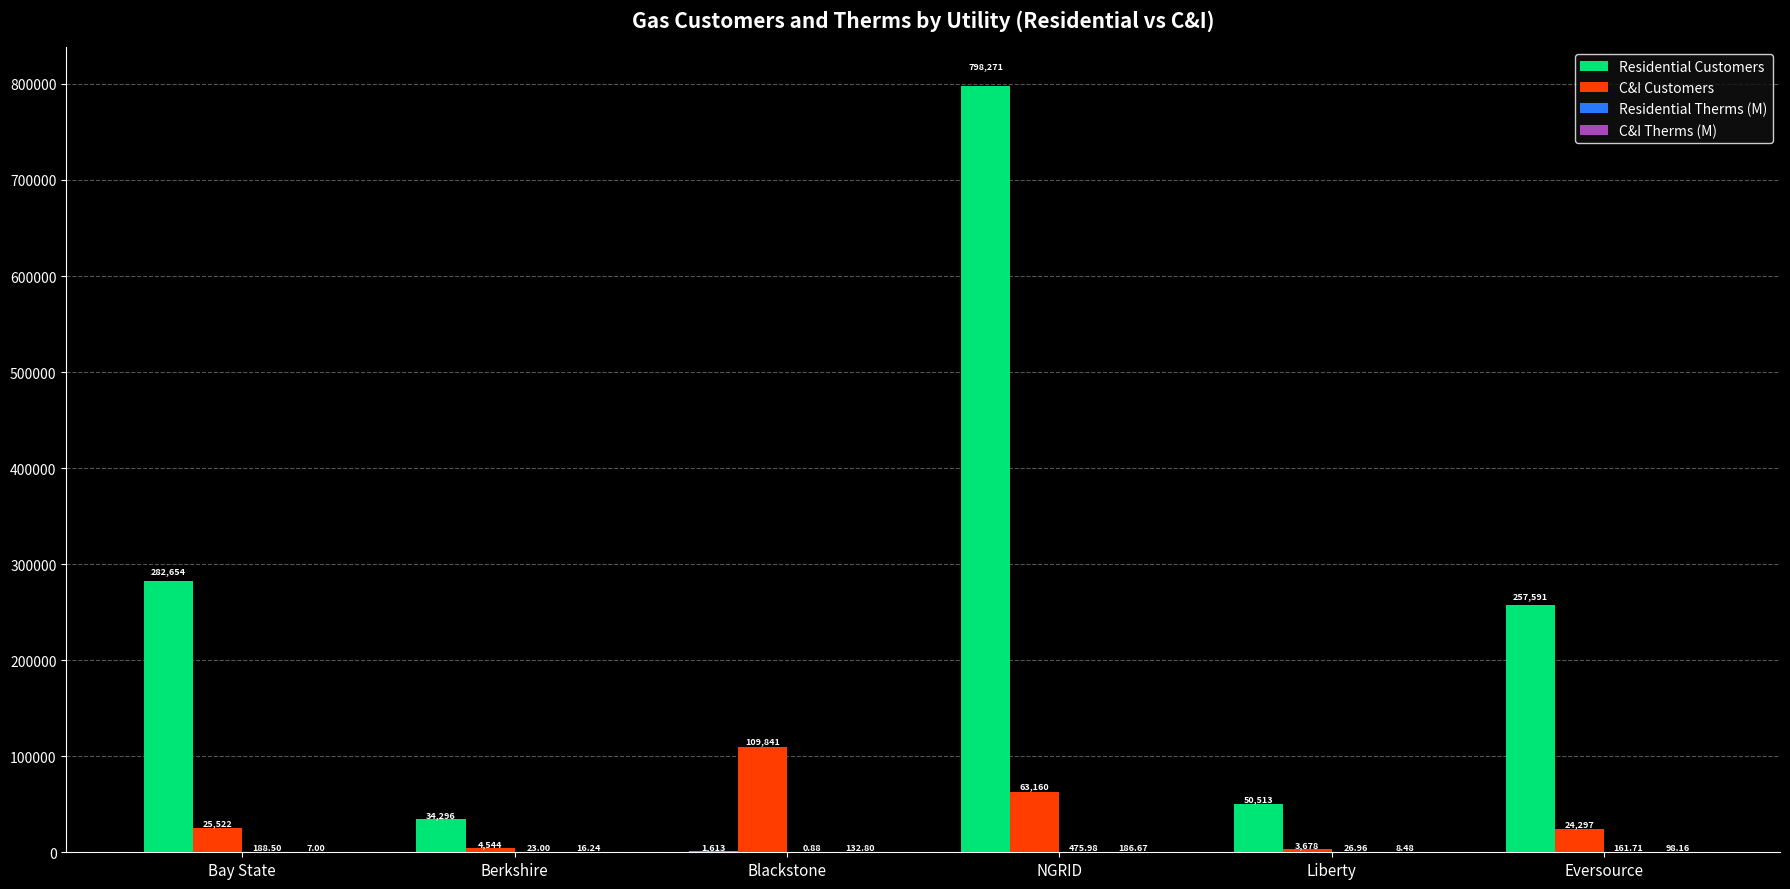

Between Bay State and Blackstone, which series saw the biggest shift?

Residential Customers